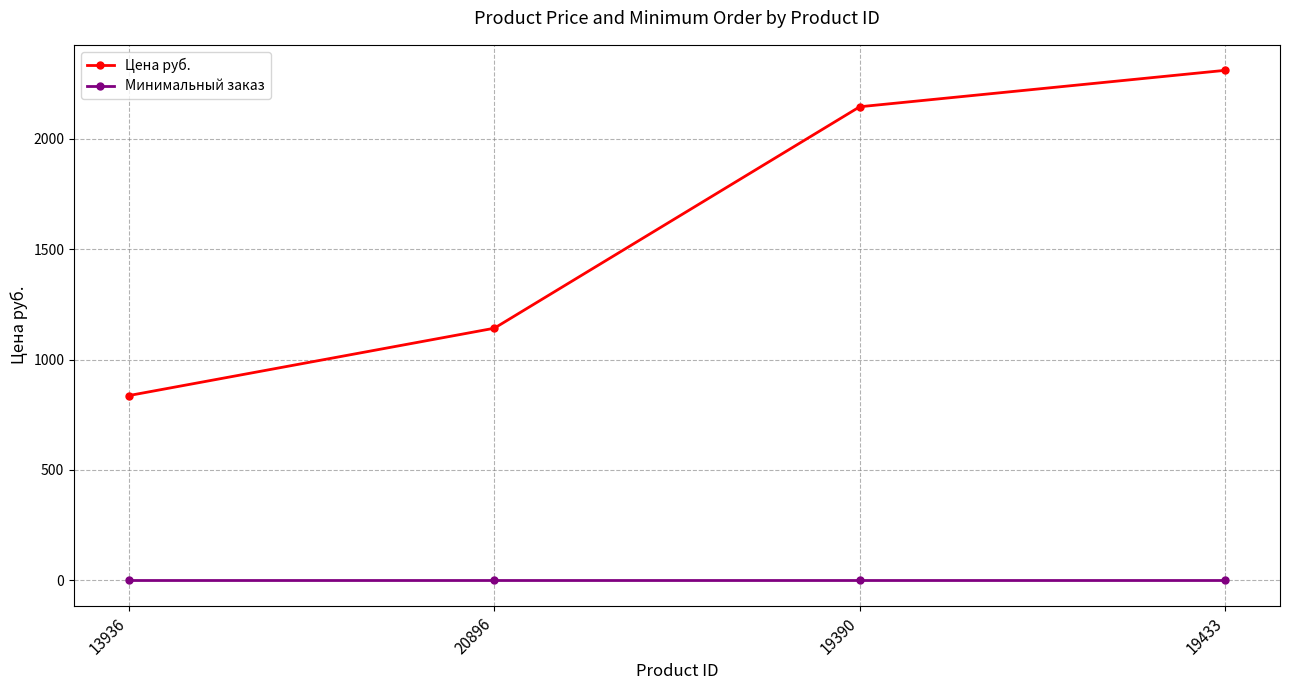

How many data points in Цена руб. are less than 2145?

2